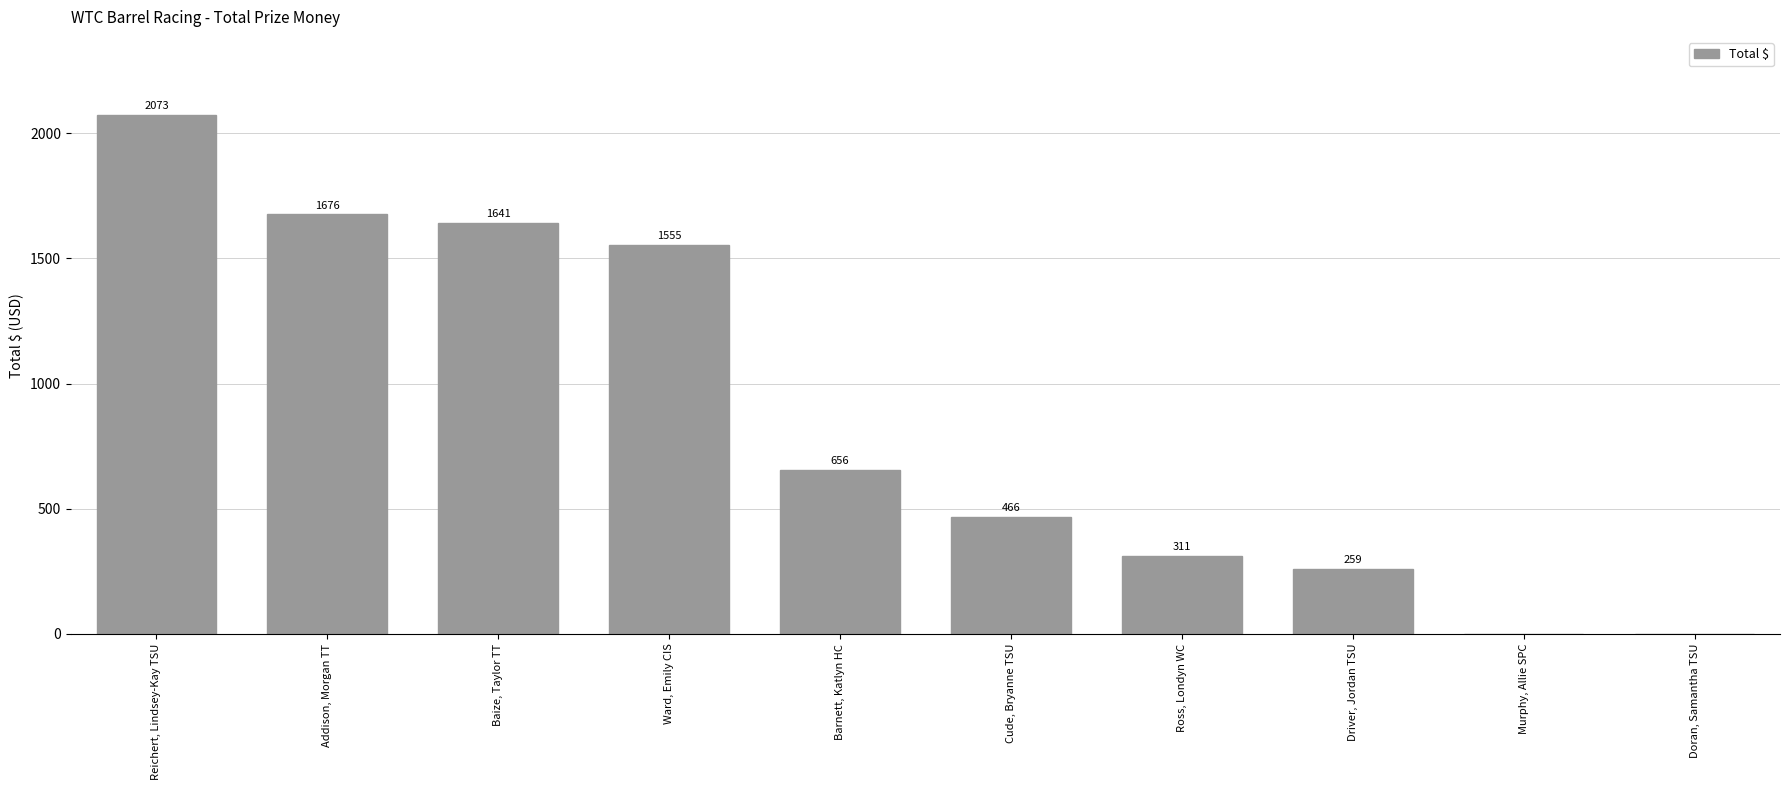

True or false: the data shows 2579.7 at Addison, Morgan TT.

False